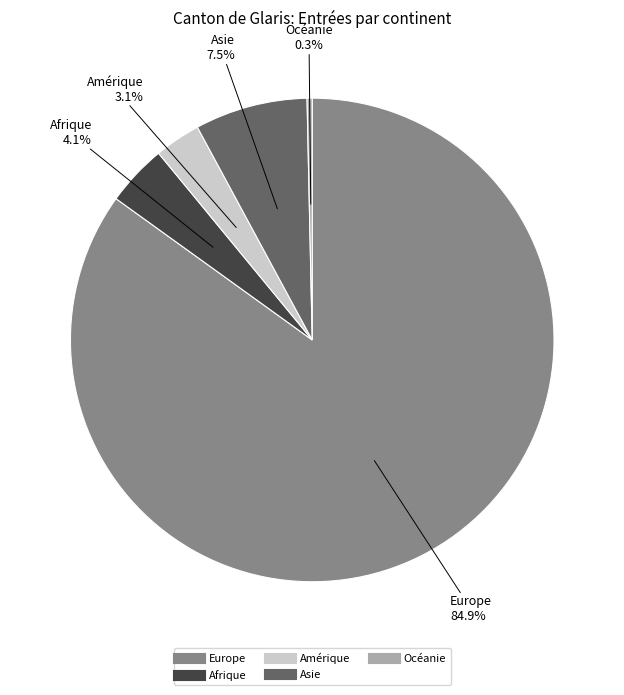

What is the smallest slice in the pie chart?

Océanie